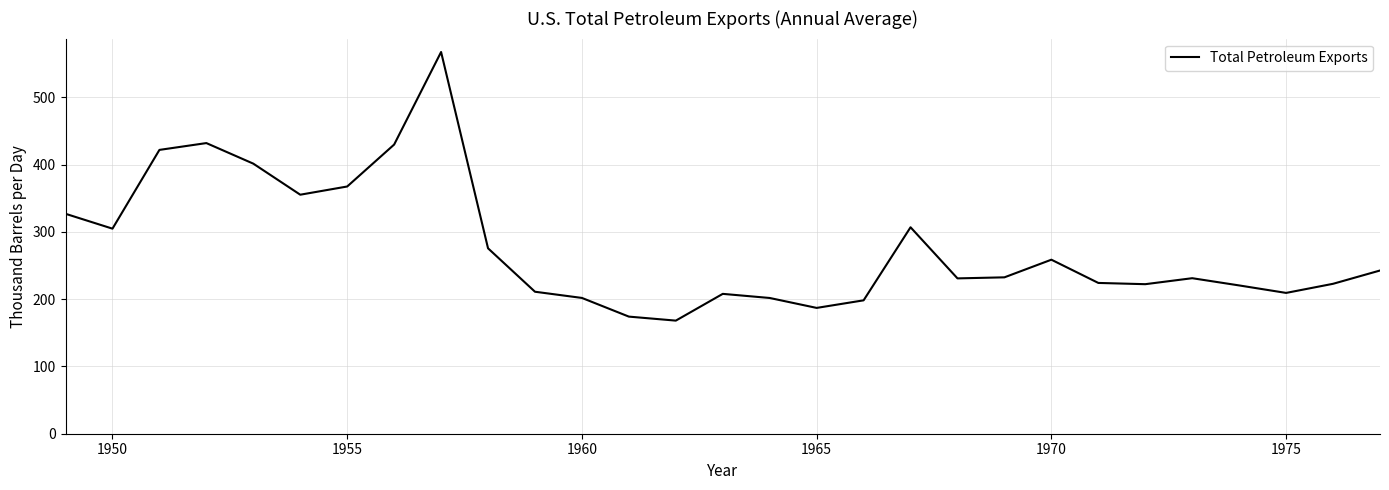

True or false: there are more than 2 points higher than both neighbors.

True